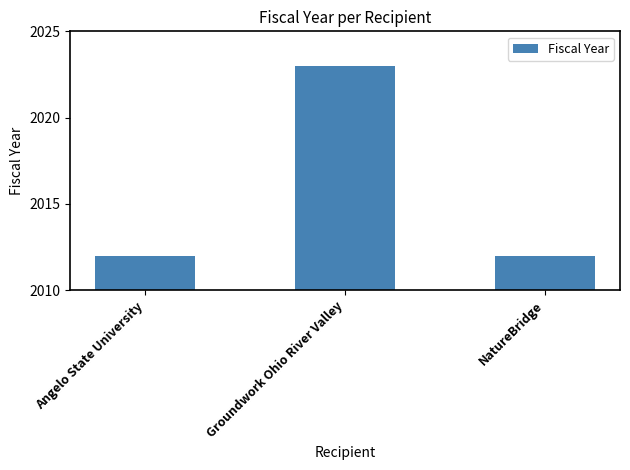

Are the bars horizontal?

No